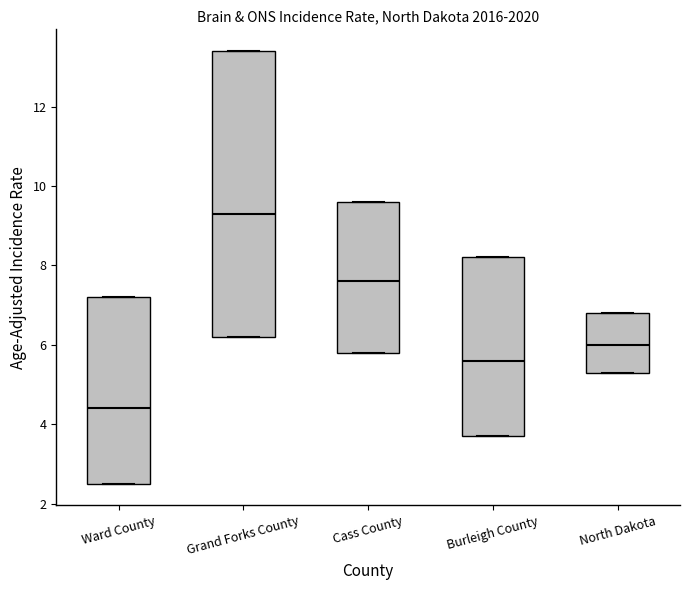

Which box's median line is the lowest?

Ward County